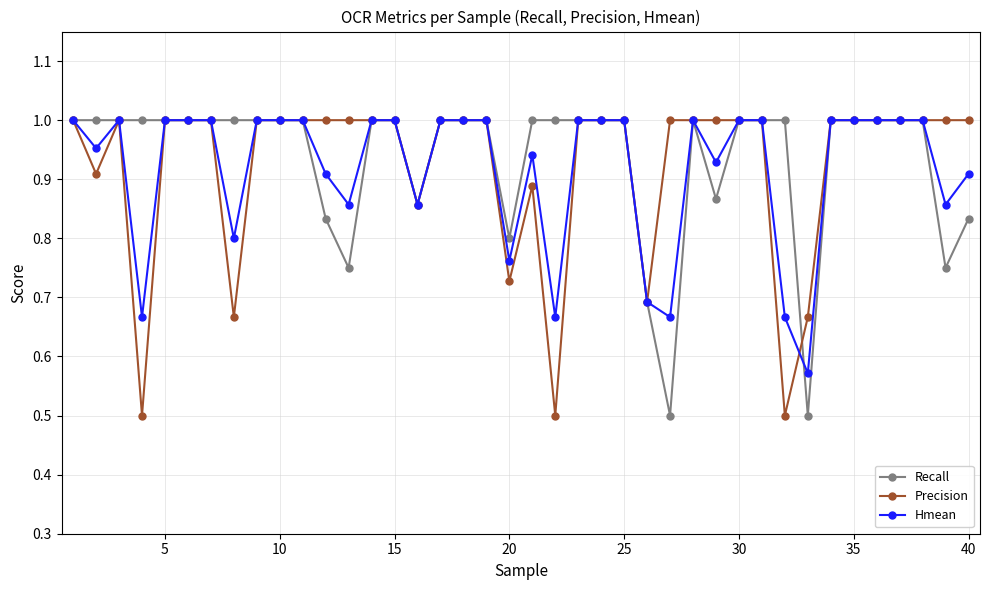

At how many categories does at least one series exceed 0?

40